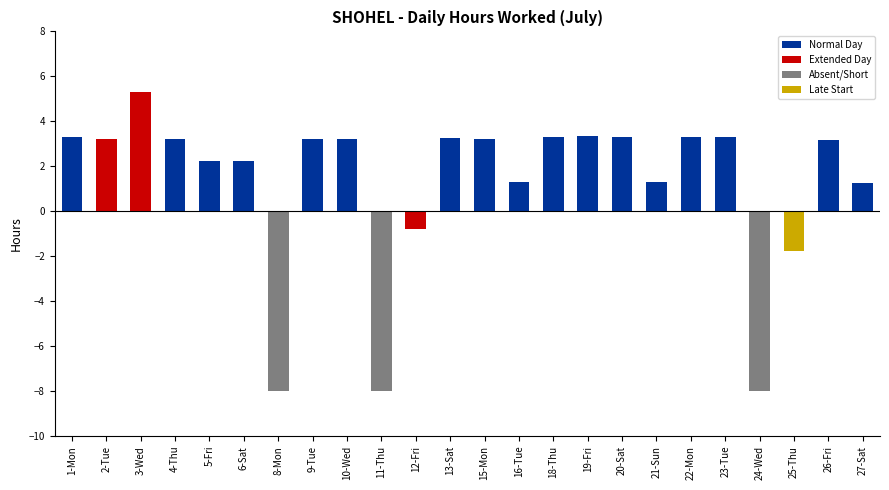

Which has a higher value, 4-Thu or 21-Sun?

4-Thu